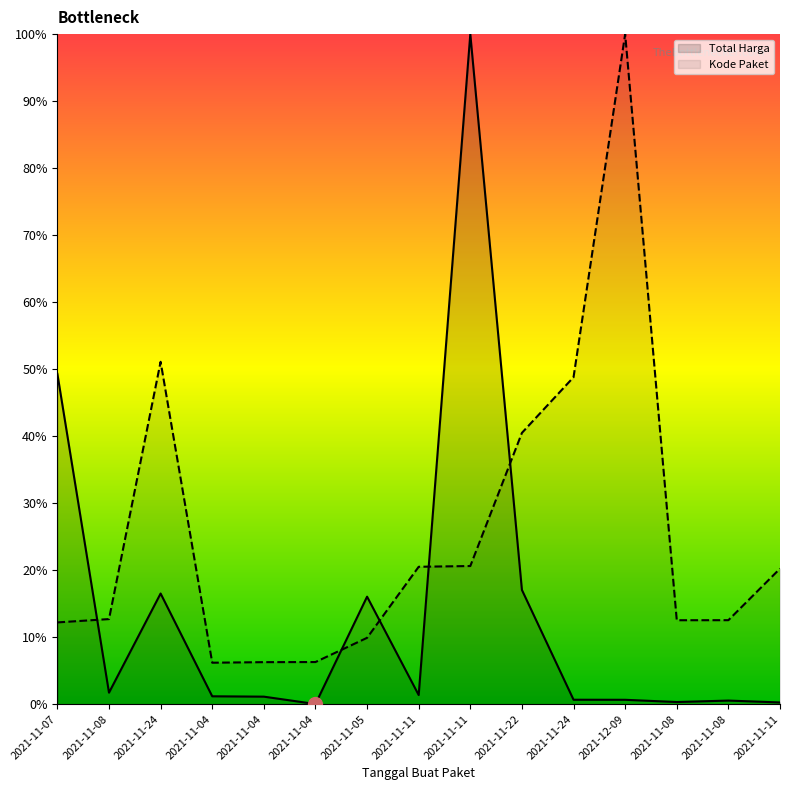

Between which two adjacent categories do Total Harga and Kode Paket first intersect?

2021-11-07 and 2021-11-08